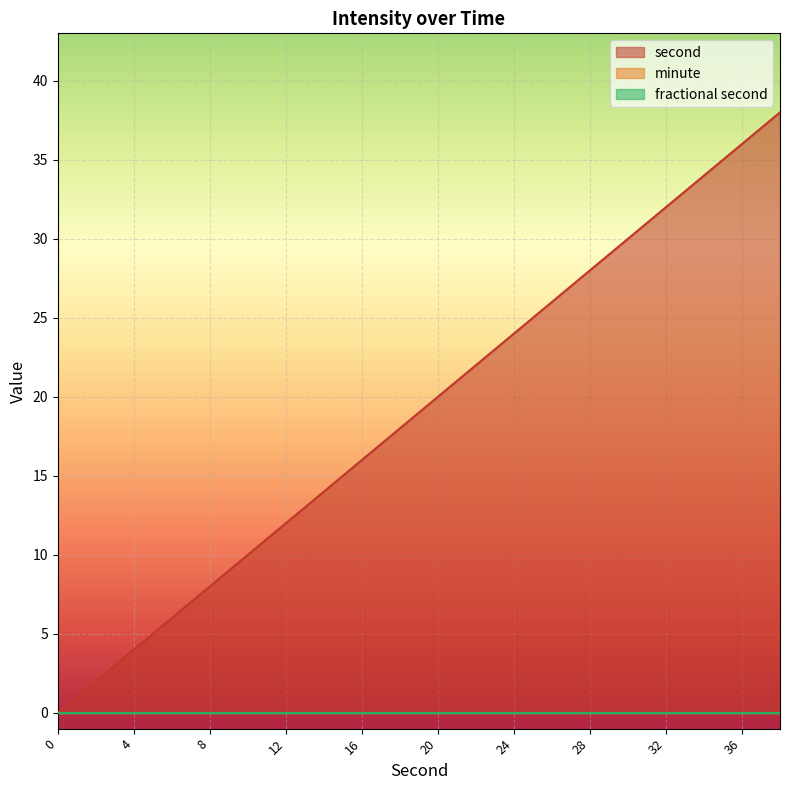

True or false: fractional second has more than 0 points higher than both neighbors.

False